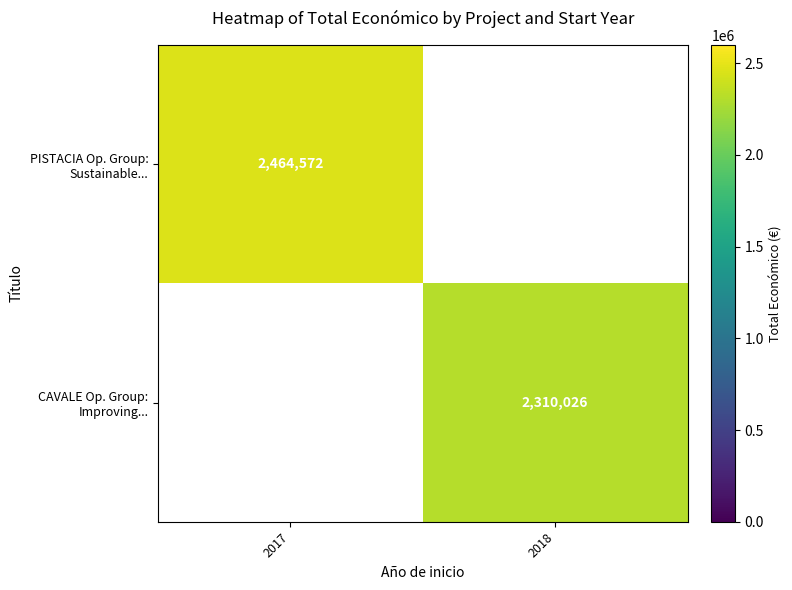

Between 2018 and 2017, which is larger?

2017